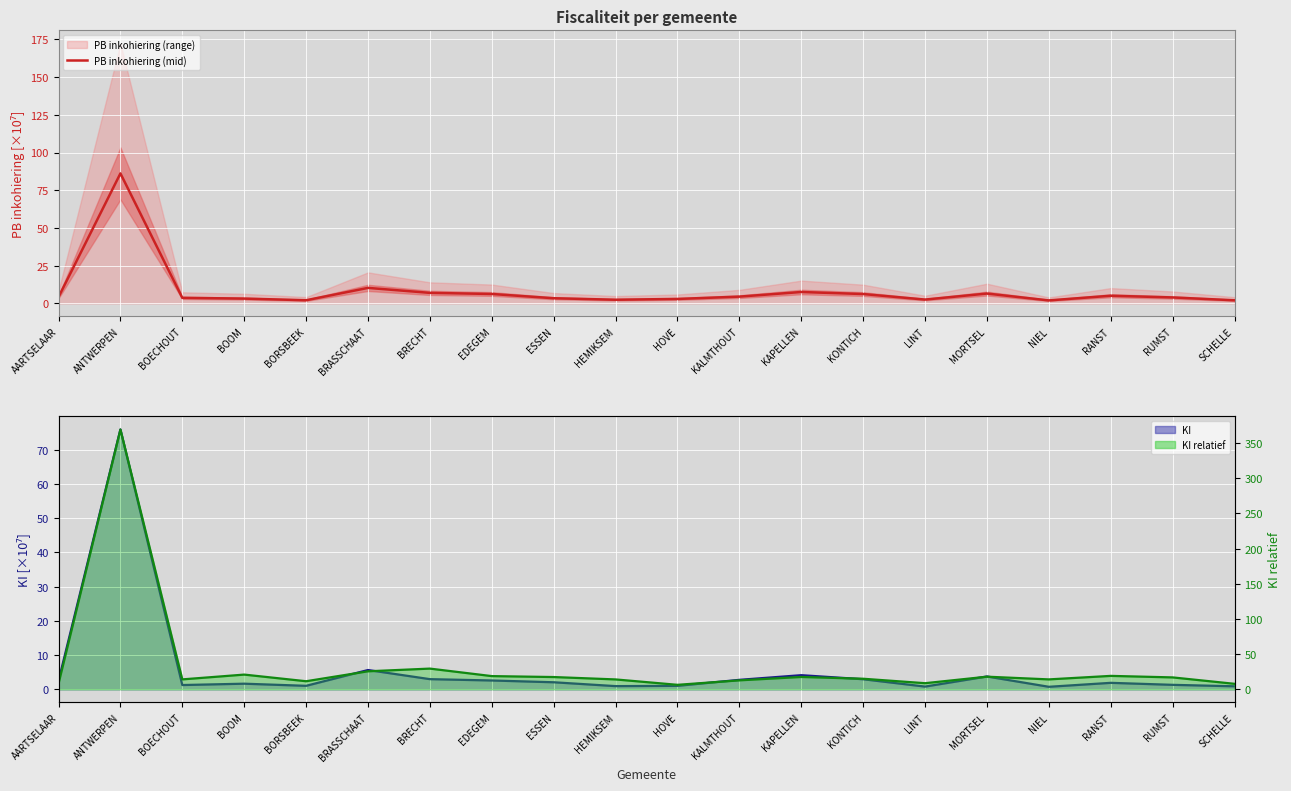

Where is the first local maximum for KI?

ANTWERPEN